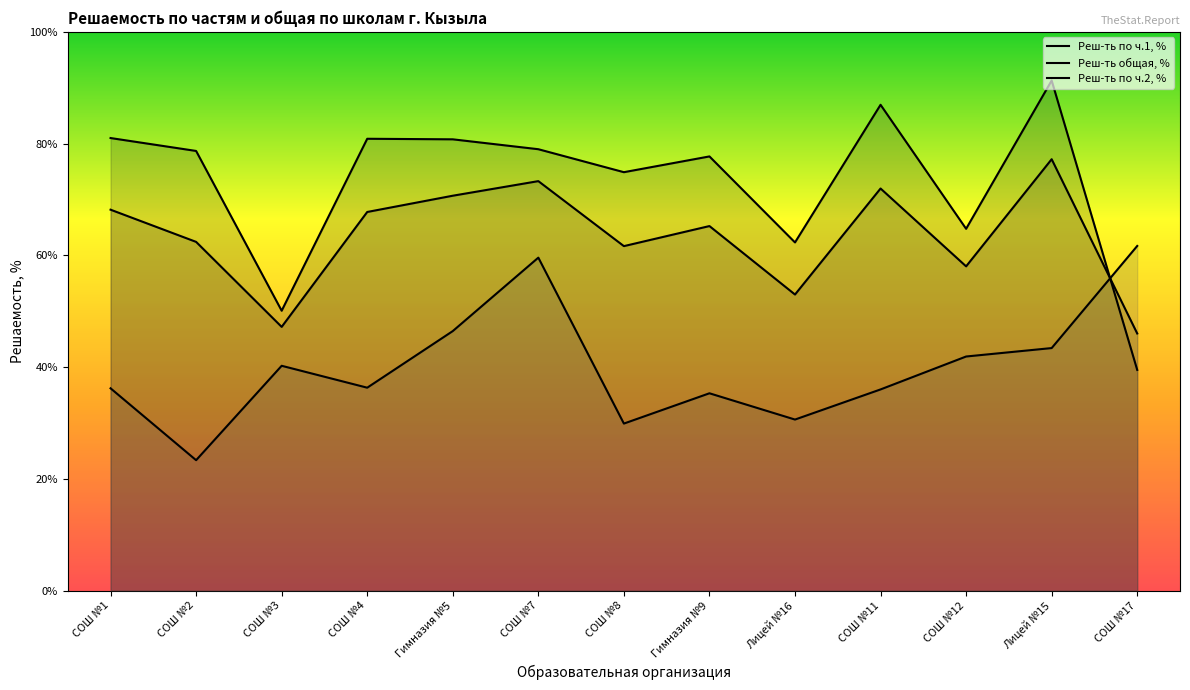

Which series has the widest spread of values?

Реш-ть по ч.1, %